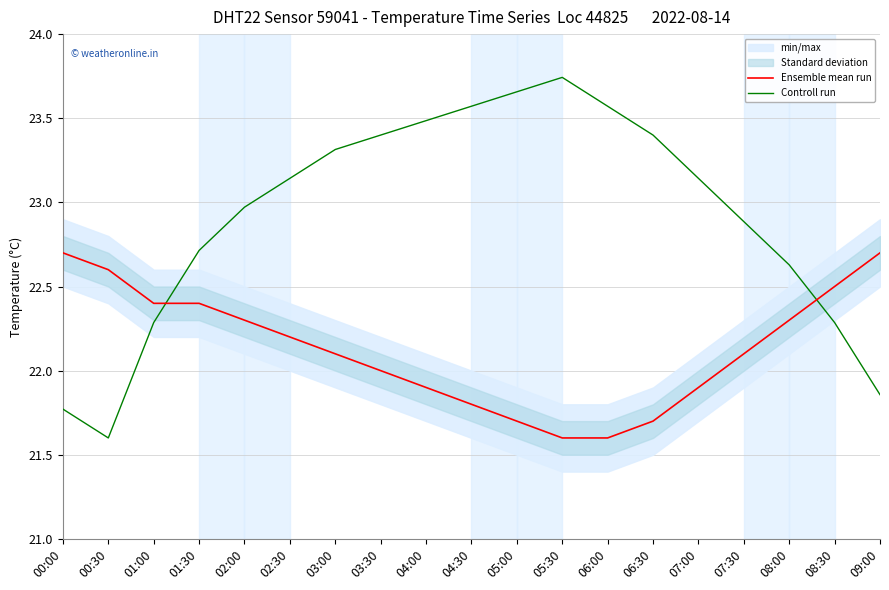

True or false: Ensemble mean run has a value of 22.1 at 07:30.

True